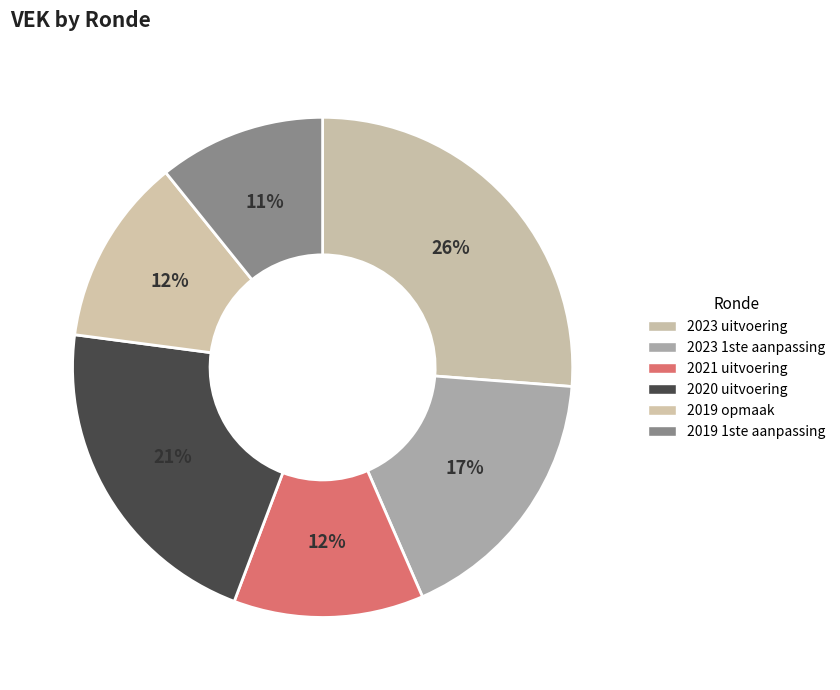

True or false: 2021 uitvoering accounts for 3% of the total.

False